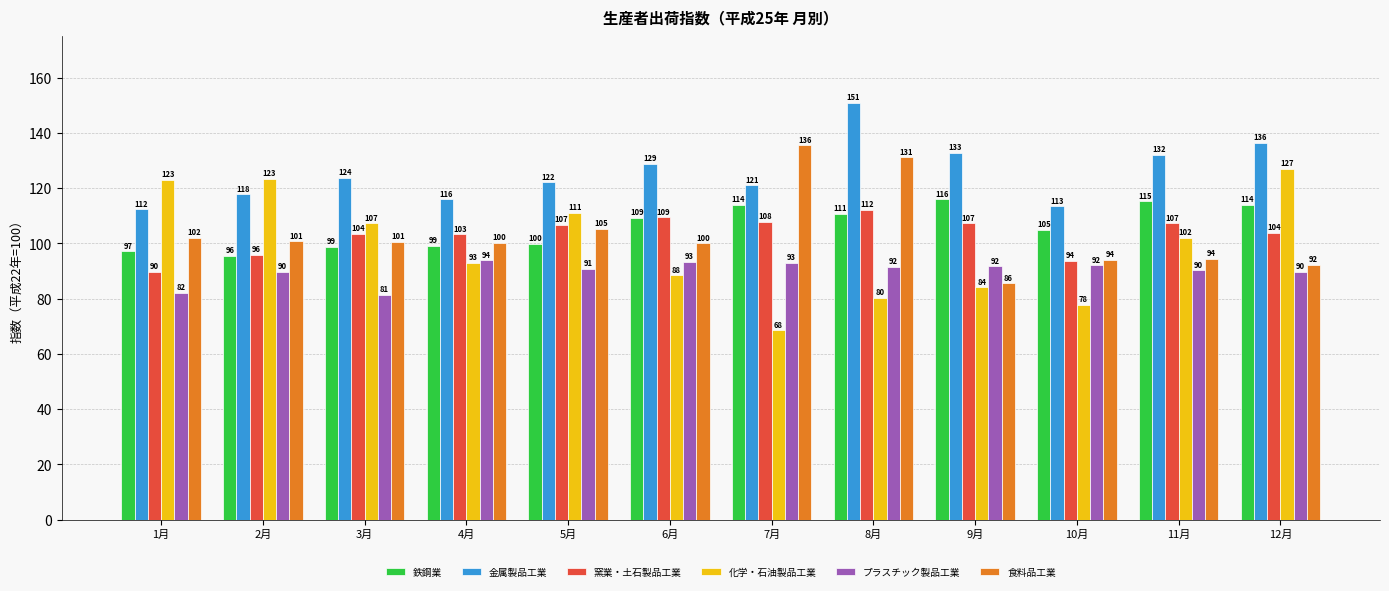

What is the value of the 食料品工業 bar at the 10th from the left?

94.0